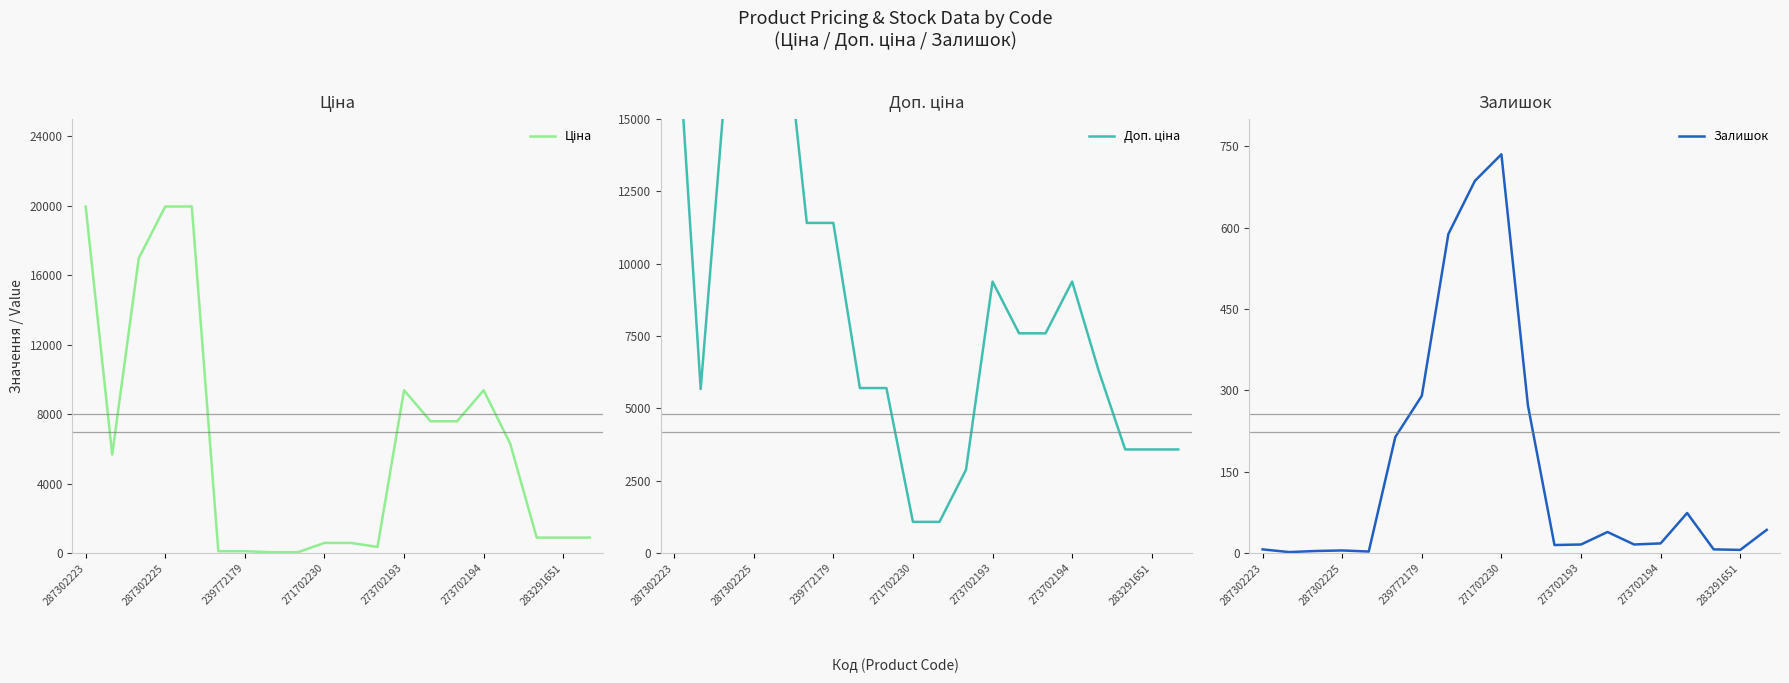

At which label is Залишок closest to 368?

239772179